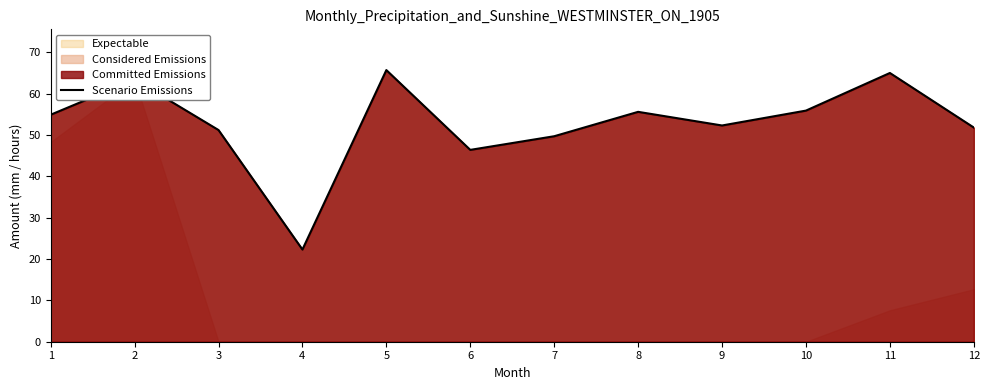

What is the highest value of the Scenario Emissions series?

65.7